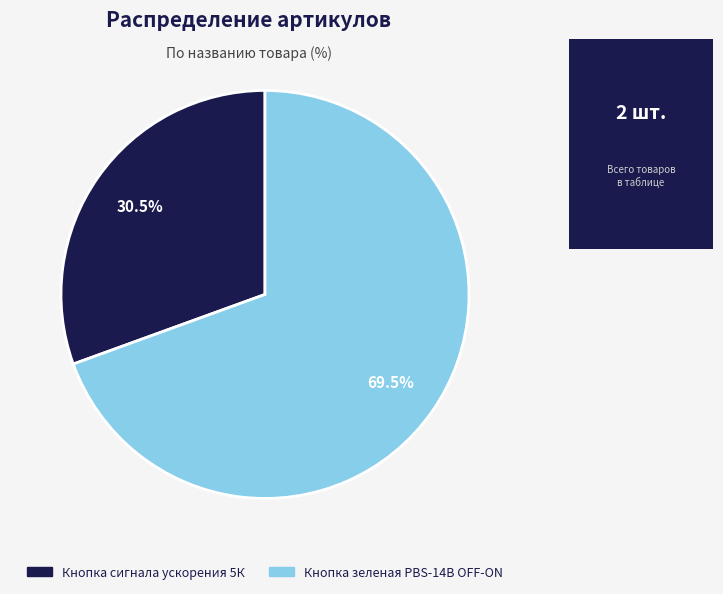

Which slice represents more than half of the pie?

Кнопка зеленая PBS-14B OFF-ON